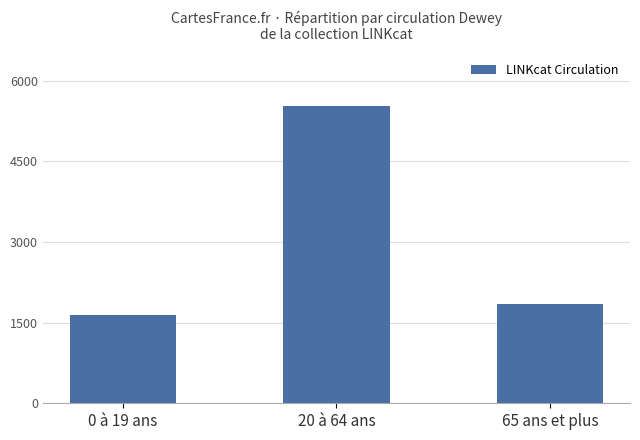

What is the greatest value displayed?

5526